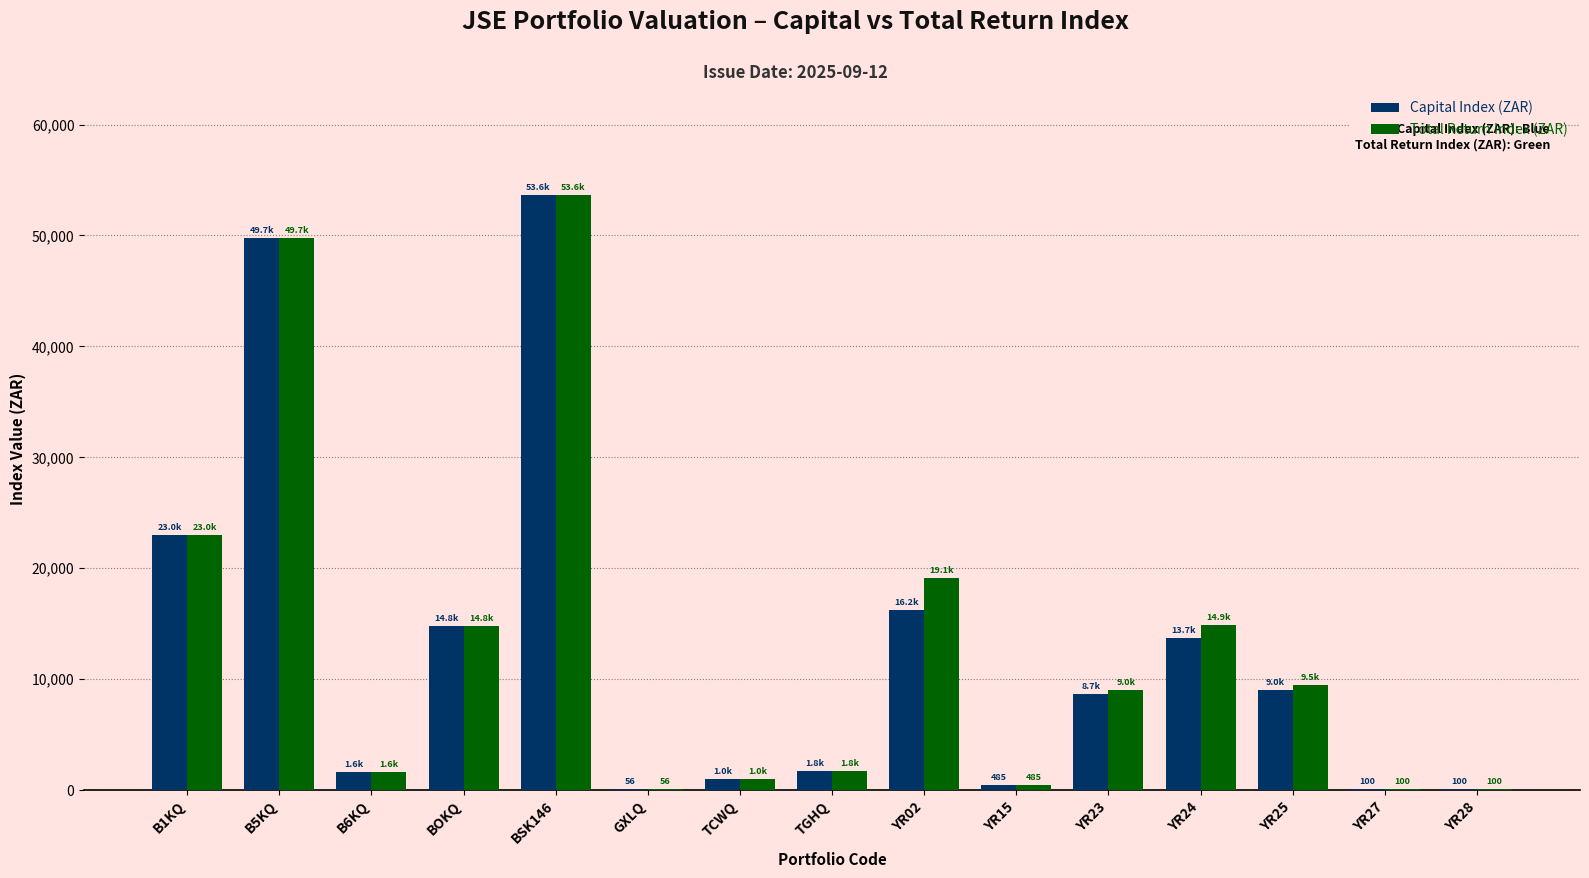

Where is Capital Index (ZAR) nearest to the value 26848?

B1KQ